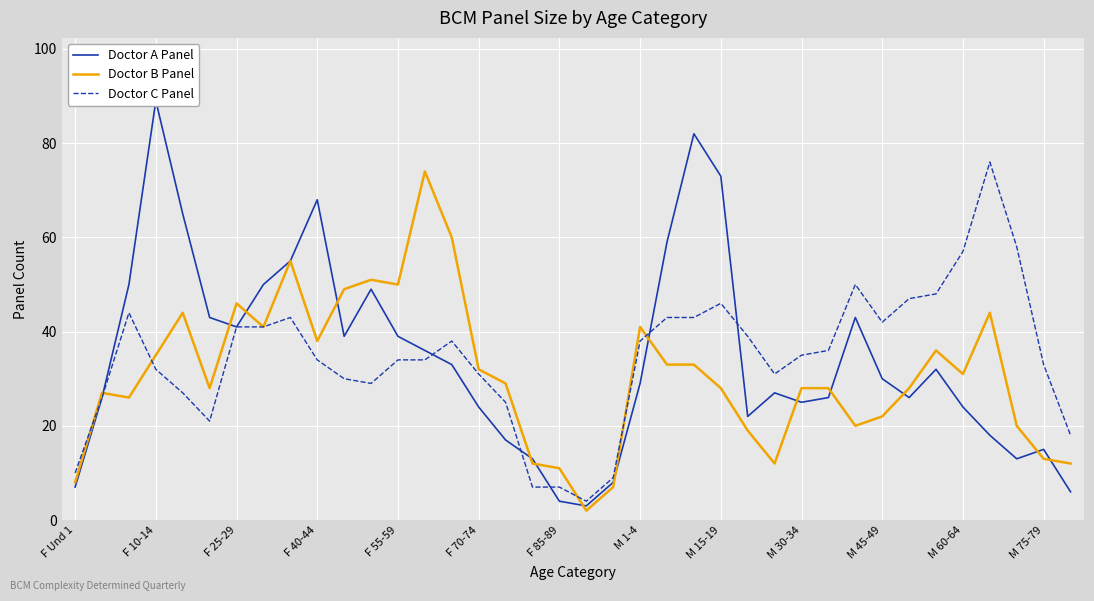

What is the maximum value for Doctor B Panel?

74